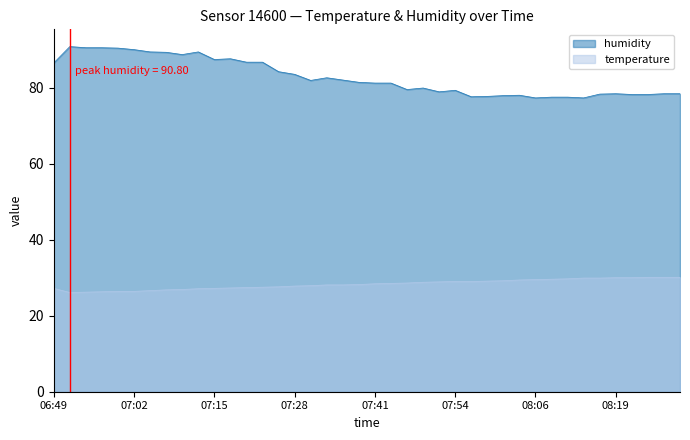

Reading left to right, list all the values displayed in this chart.

humidity: 86.5	90.8	90.5	90.5	90.4	90.0	89.4	89.3	88.7	89.4	87.4	87.6	86.7	86.7	84.2	83.5	81.9	82.6	82.0	81.4	81.2	81.2	79.5	79.9	78.9	79.3	77.6	77.7	77.9	78.0	77.3	77.5	77.5	77.3	78.3	78.4	78.2	78.2	78.4	78.4
temperature: 27.2	26.1	26.2	26.3	26.4	26.4	26.6	26.8	26.9	27.1	27.2	27.3	27.4	27.5	27.6	27.8	27.9	28.1	28.1	28.2	28.4	28.5	28.6	28.8	28.9	29.0	29.0	29.1	29.2	29.4	29.5	29.6	29.7	29.9	29.9	30.0	30.0	30.1	30.1	30.1